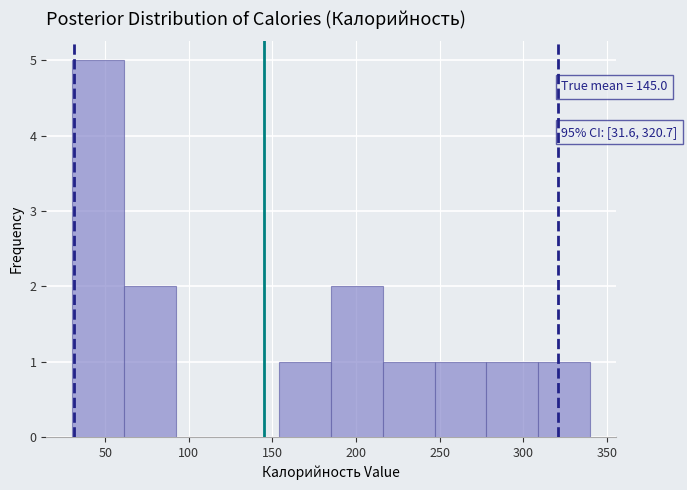

Which range on the x-axis has the tallest bar?

30 to 60